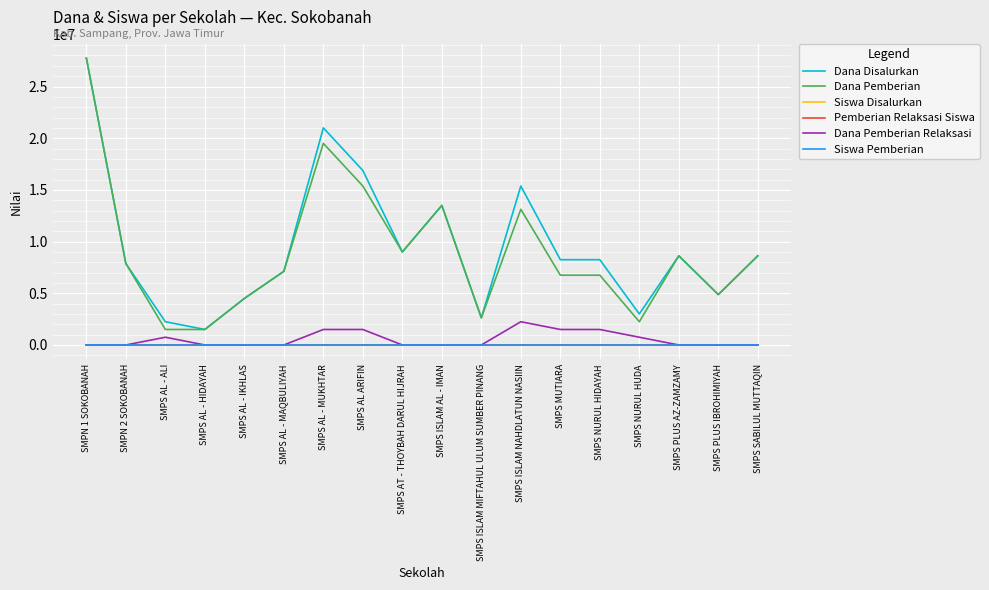

What is the total value across all series at SMPS MUTIARA?

16500026